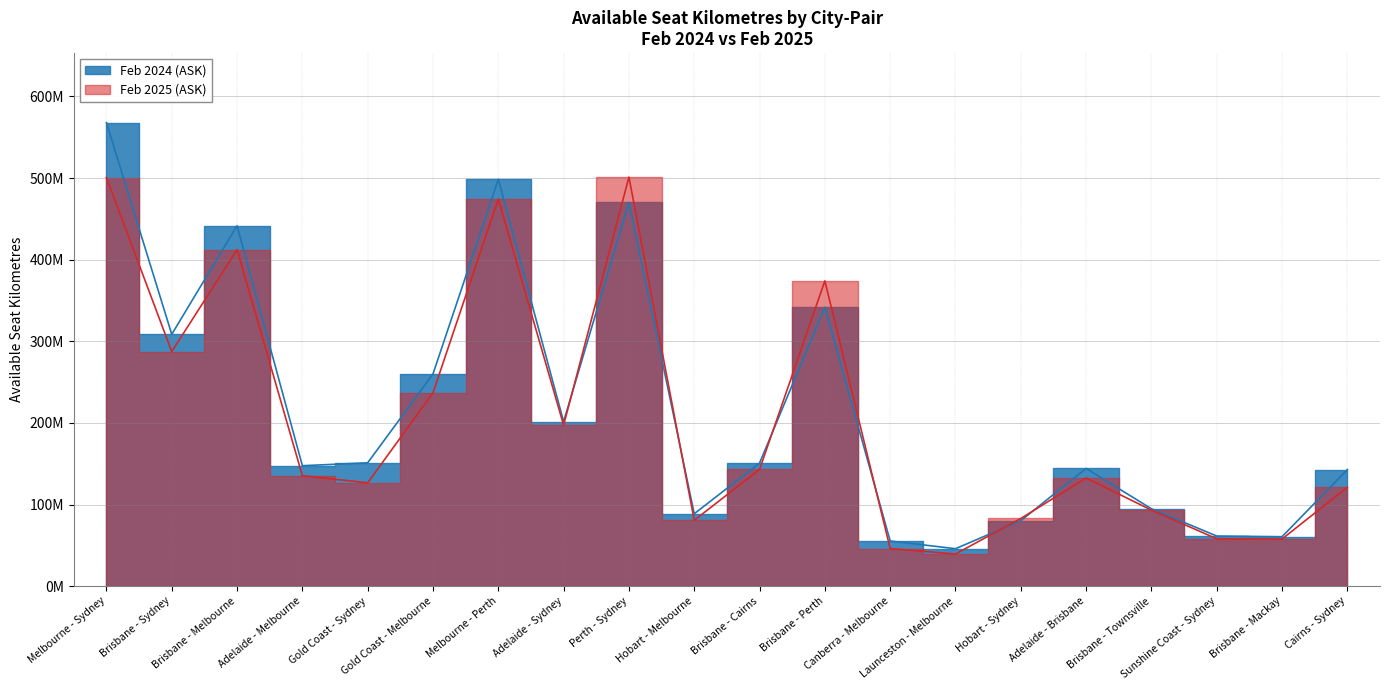

What is the total value across all series at Perth - Sydney?

971265988